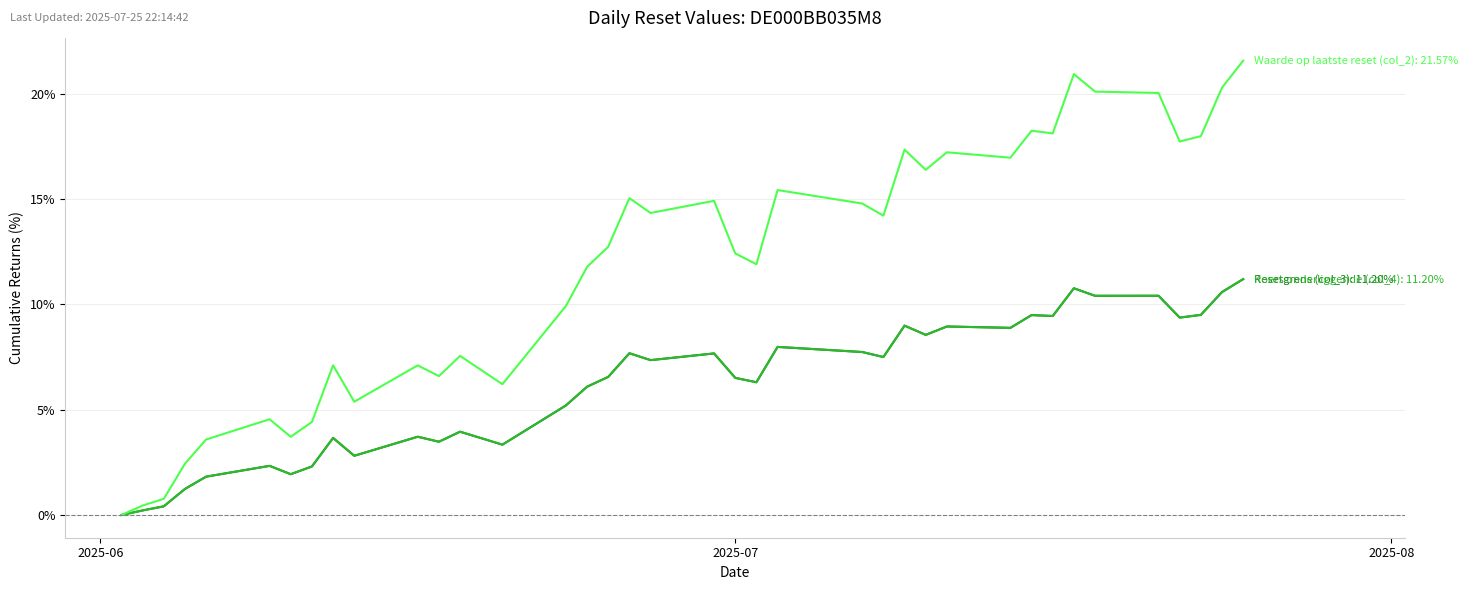

What is the maximum value shown in the chart?

21.6